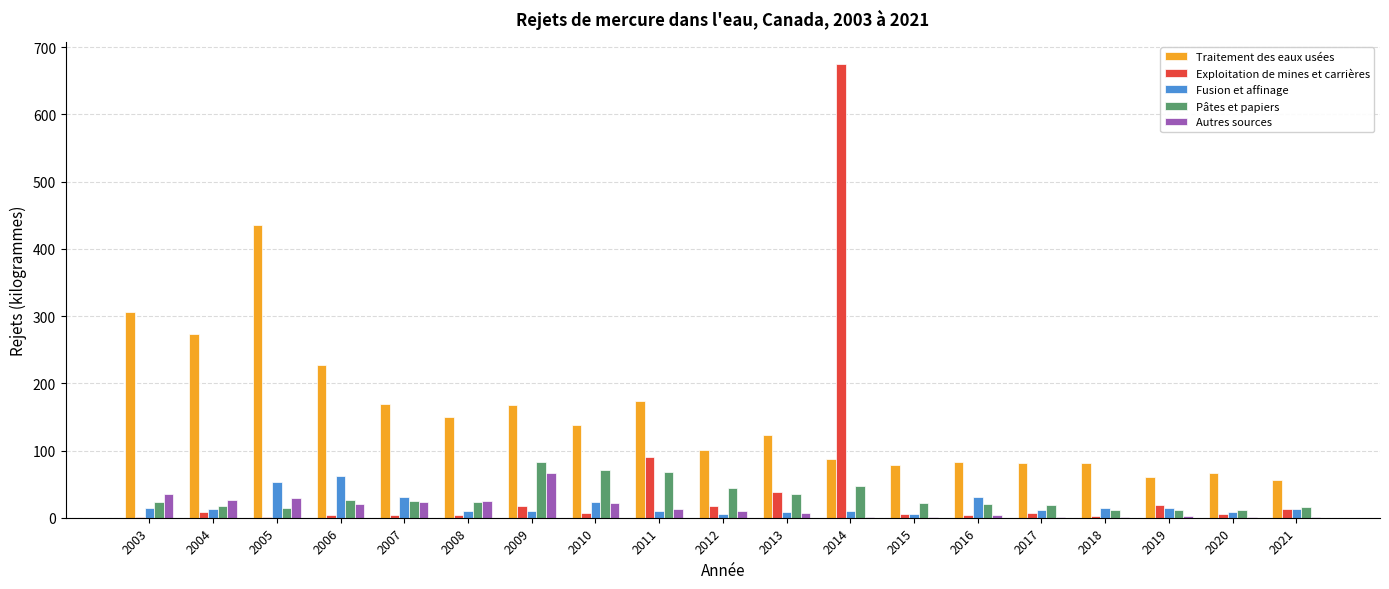

How many distinct data groups are displayed?

5